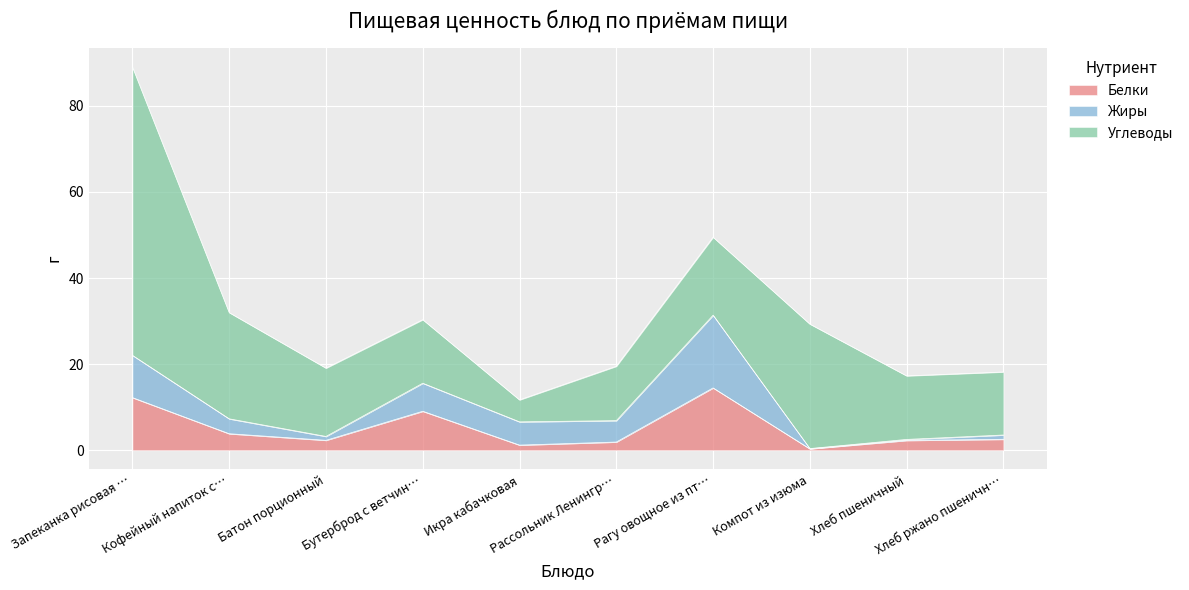

True or false: Белки has a value of 4.3 at Бутерброд с ветчиной.

False